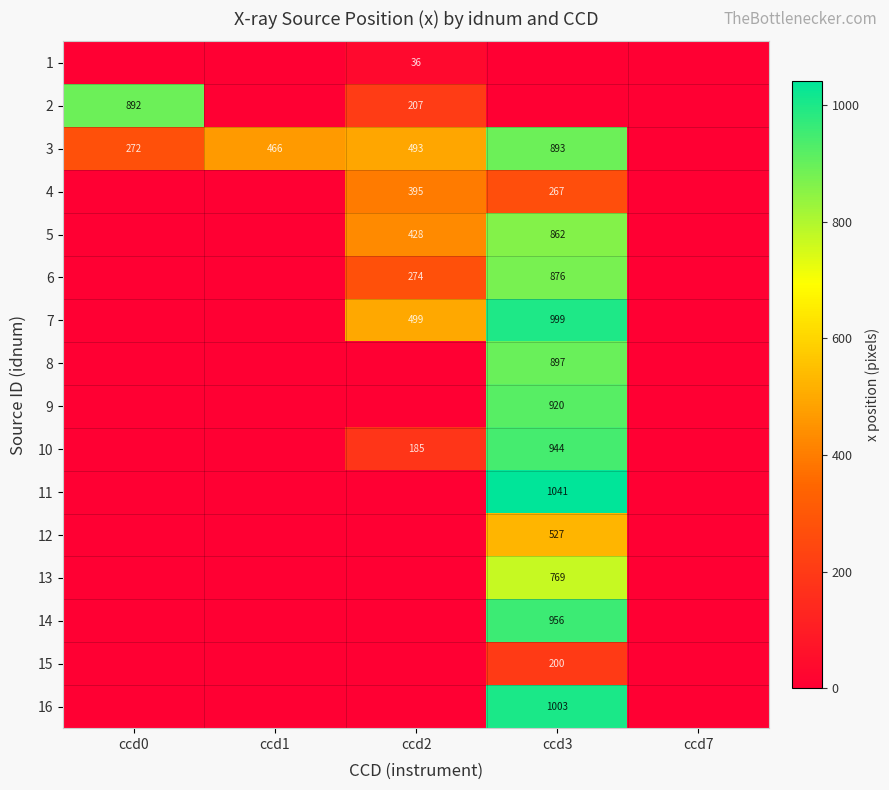

Rank the series by their maximum value, from highest to lowest.

11, 16, 7, 14, 10, 9, 8, 3, 2, 6, 5, 13, 12, 4, 15, 1